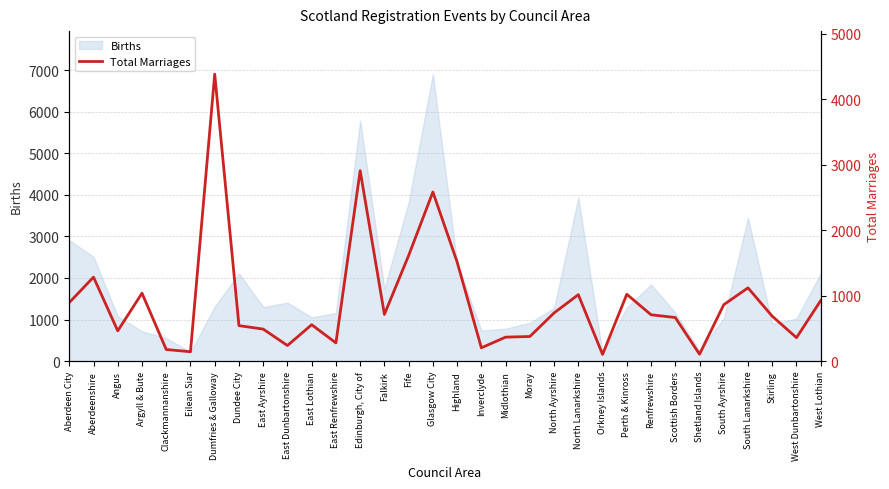

True or false: the data shows 462 at Angus.

True